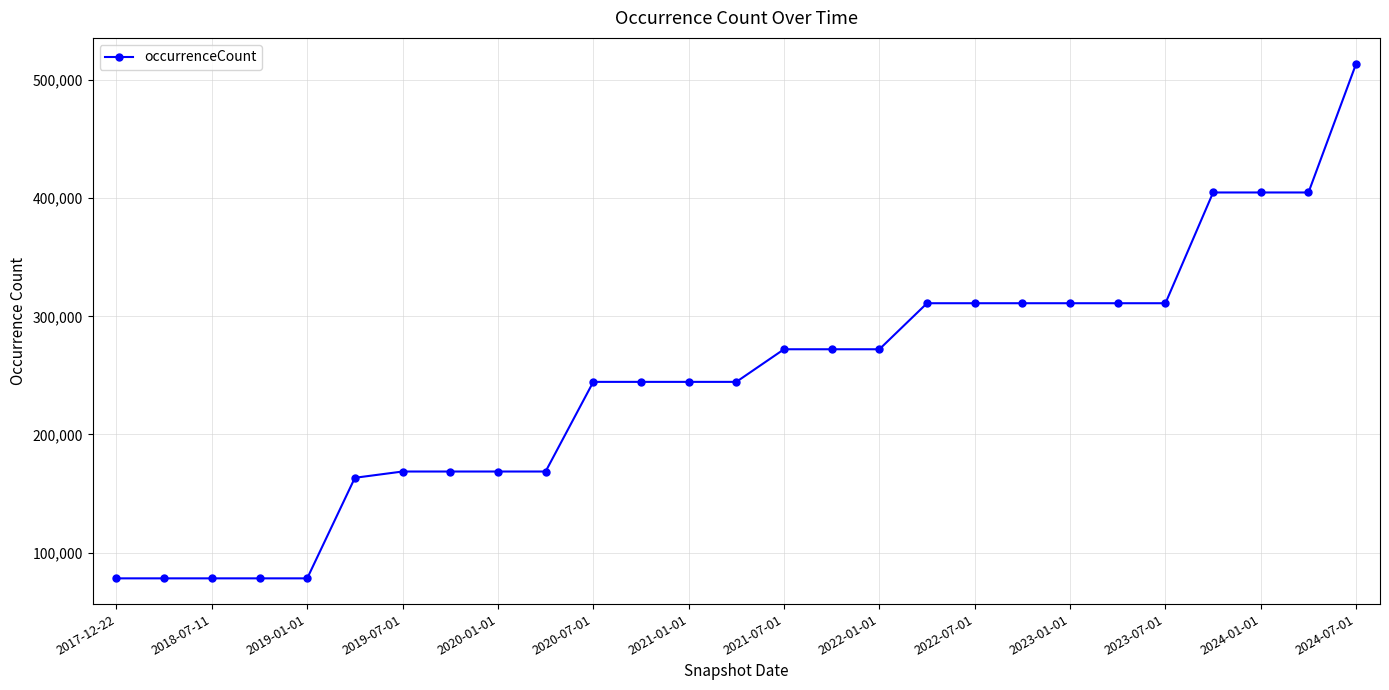

What is the value of the 25th point from the left?

404859